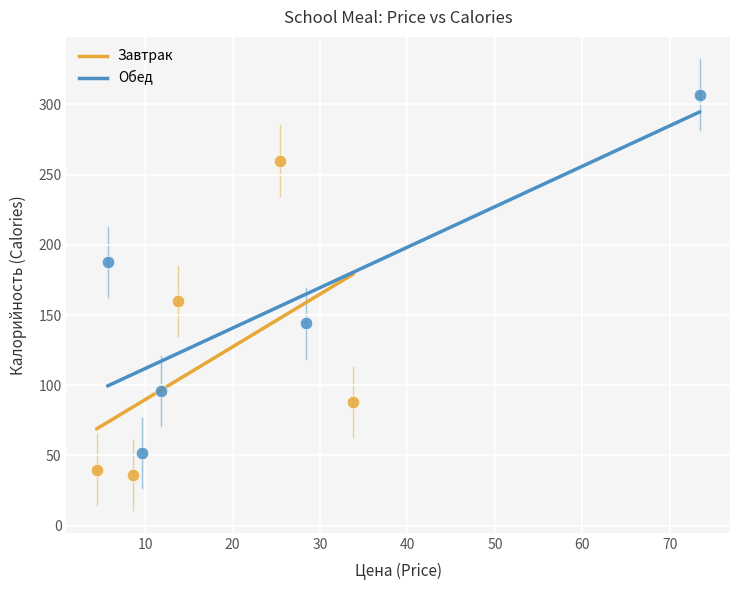

Which series contains the lowest Y value?

Завтрак